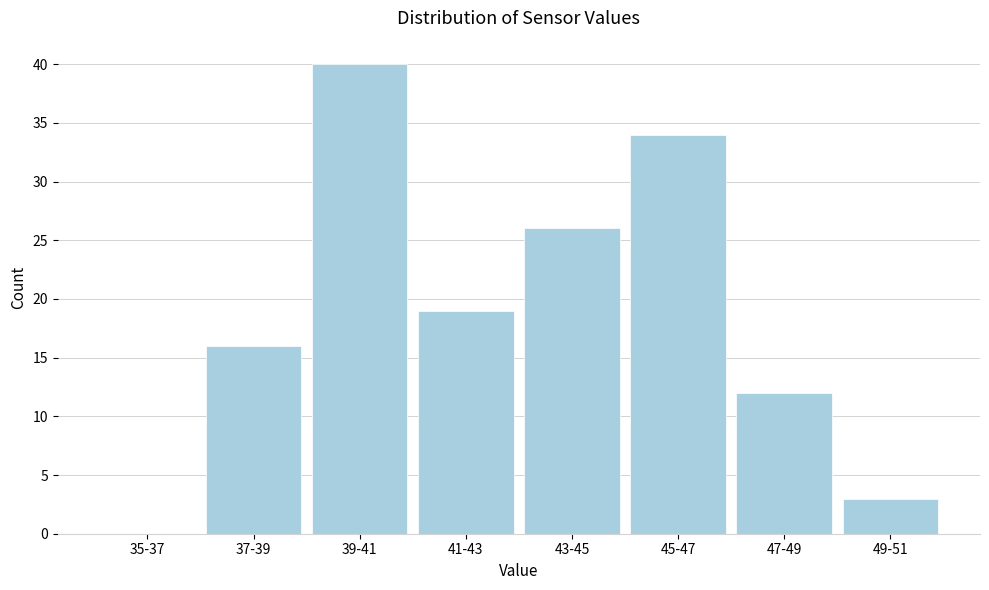

Reading left to right, transcribe all the data shown in this chart.

35-37=0	37-39=16	39-41=40	41-43=19	43-45=26	45-47=34	47-49=12	49-51=3